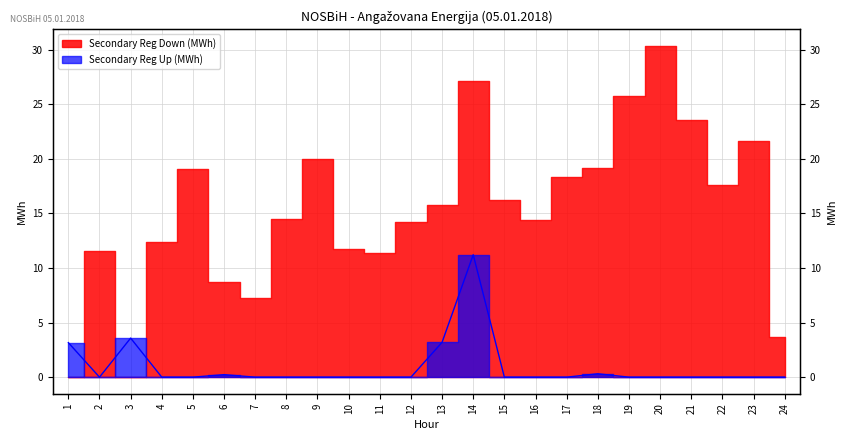

At which category does the data reach its first local valley?

2